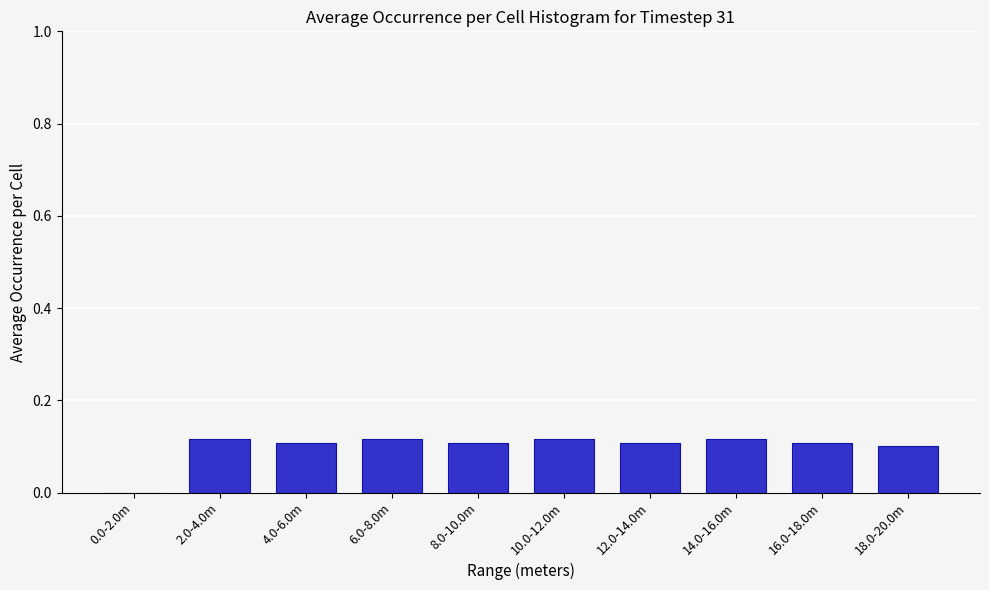

What is the sum of all values?

1.0